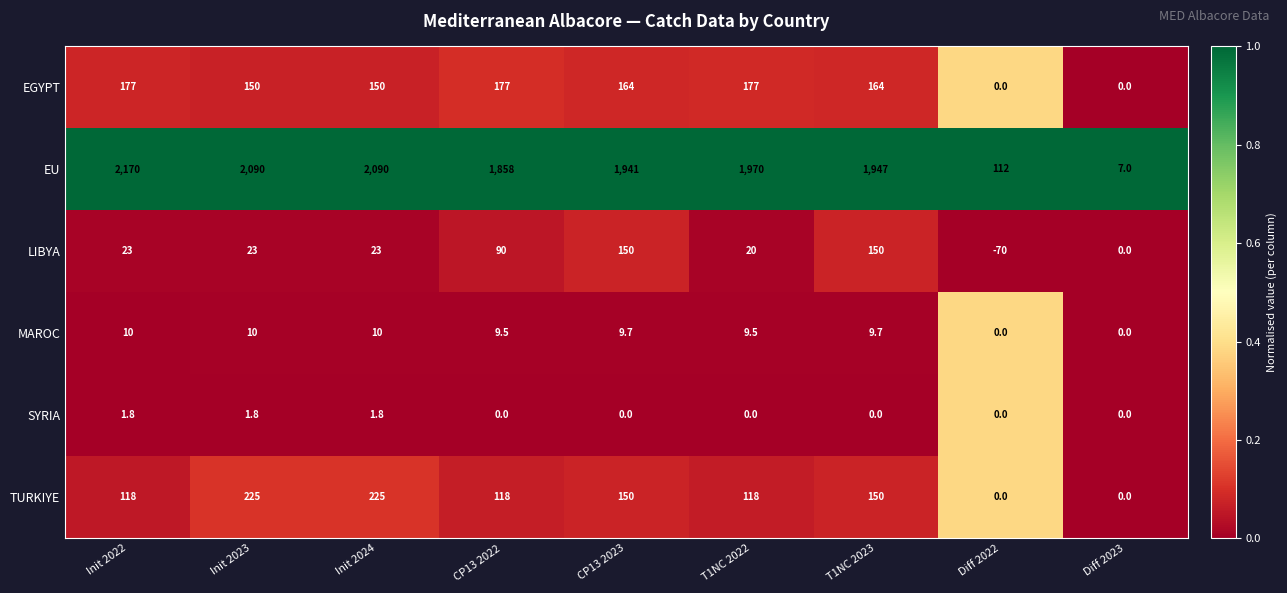

What is the minimum value shown in the chart?

-70.0